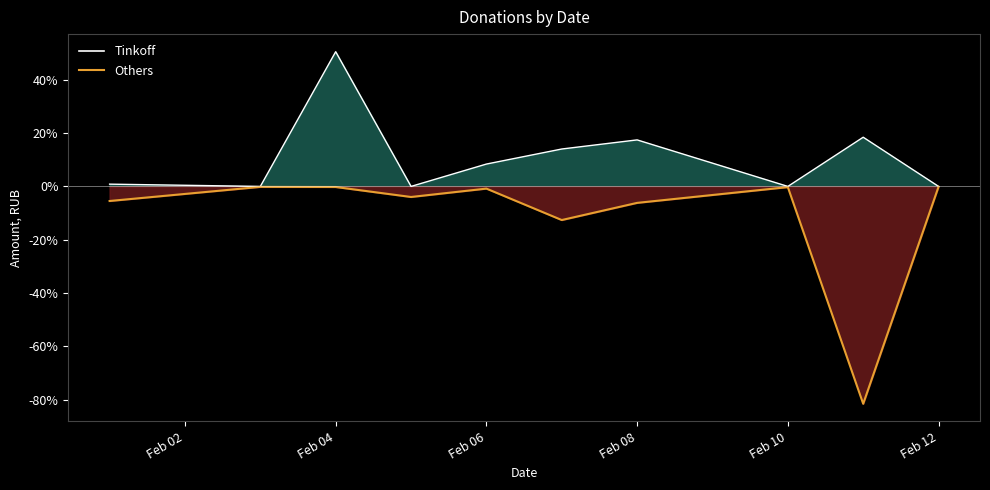

Between 7 and Feb 12, which is larger?

Feb 12